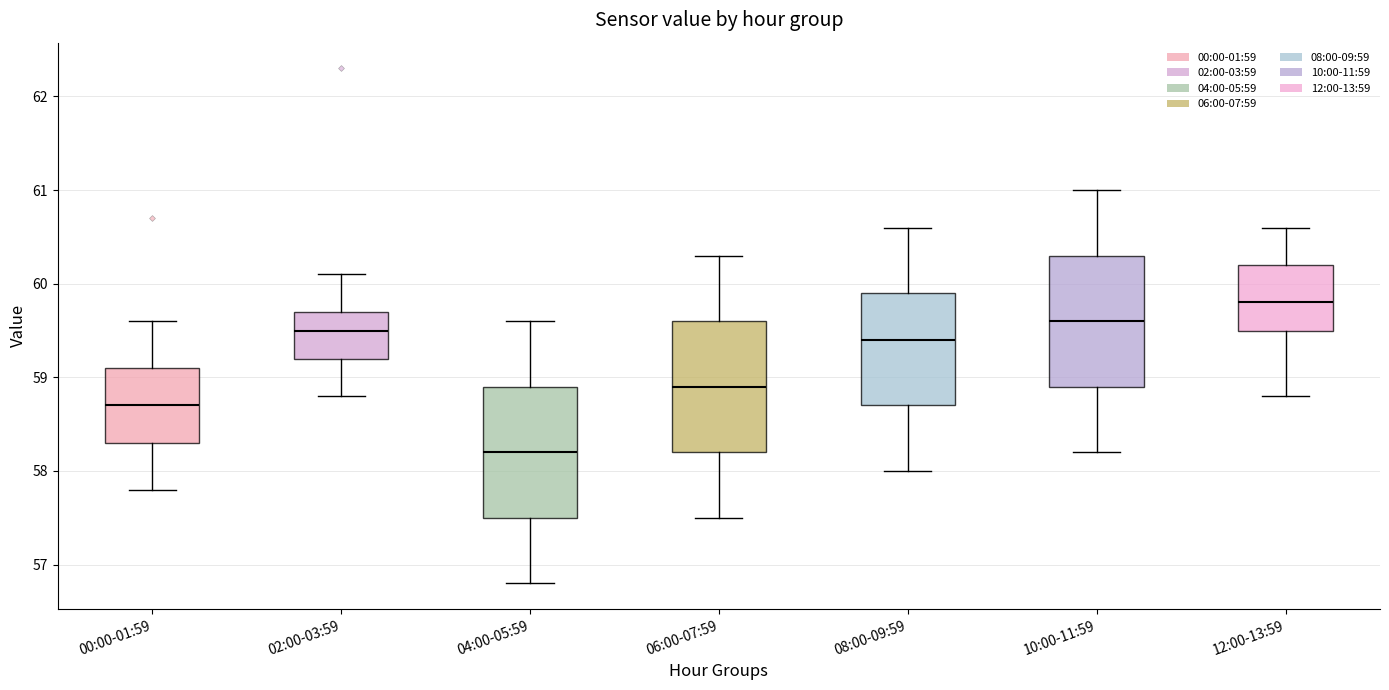

Reading left to right, read every box against the y-axis: the position of its median line, the range the box covers, and the ends of its whiskers. The values are not printed on the chart, so give them approximately, as read against the axis.

00:00-01:59: median 58.7, box 58.3 to 59.1, whiskers 57.8 to 59.6
02:00-03:59: median 59.5, box 59.2 to 59.7, whiskers 58.8 to 60.1
04:00-05:59: median 58.2, box 57.5 to 58.9, whiskers 56.8 to 59.6
06:00-07:59: median 58.9, box 58.2 to 59.6, whiskers 57.5 to 60.3
08:00-09:59: median 59.4, box 58.7 to 59.9, whiskers 58.0 to 60.6
10:00-11:59: median 59.6, box 58.9 to 60.3, whiskers 58.2 to 61.0
12:00-13:59: median 59.8, box 59.5 to 60.2, whiskers 58.8 to 60.6